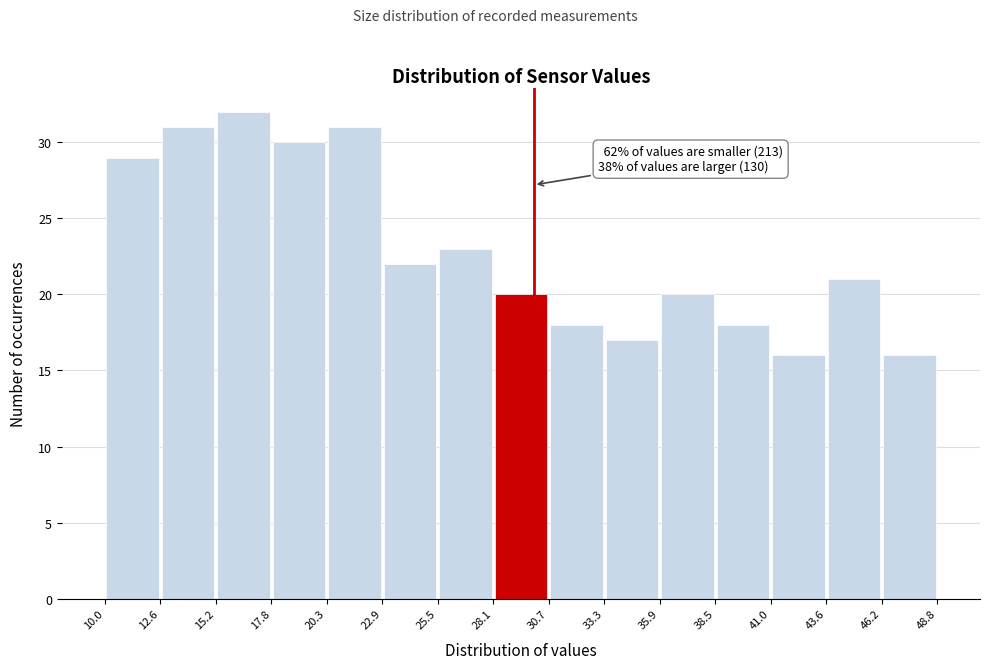

Which range on the x-axis has the tallest bar?

15.2 to 17.8